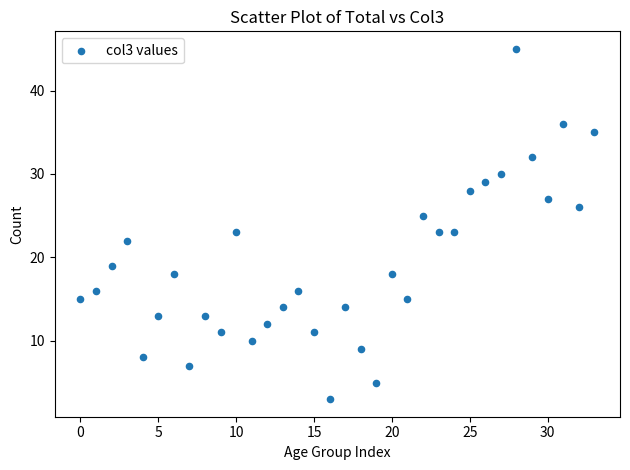

What is the range of Y values (max minus min)?

42